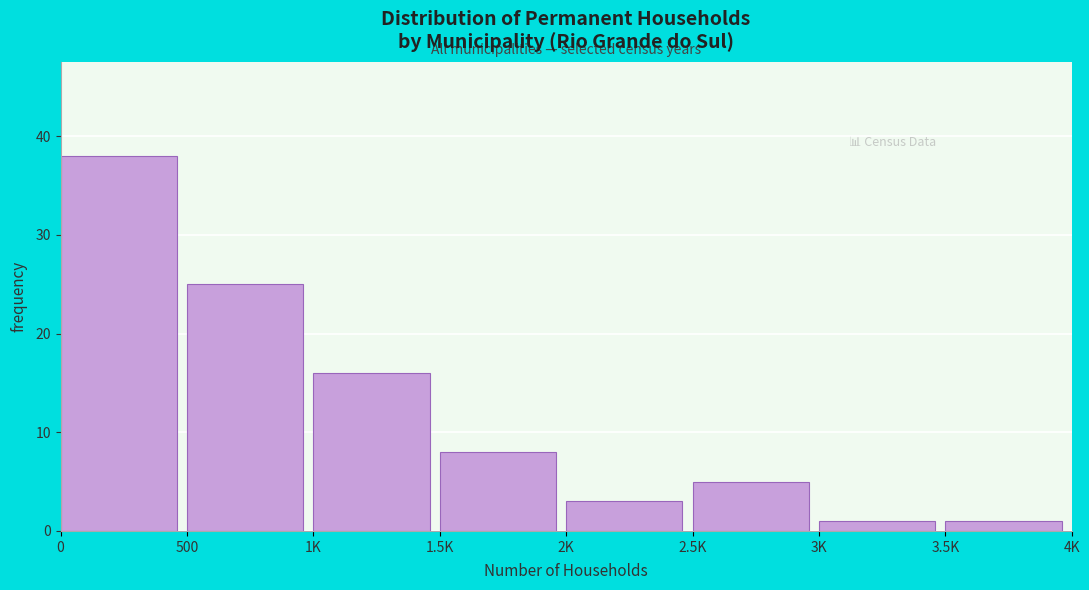

Reading left to right, transcribe all the data shown in this chart.

0=38	500=25	1K=16	1.5K=8	2K=3	2.5K=5	3K=1	3.5K=1